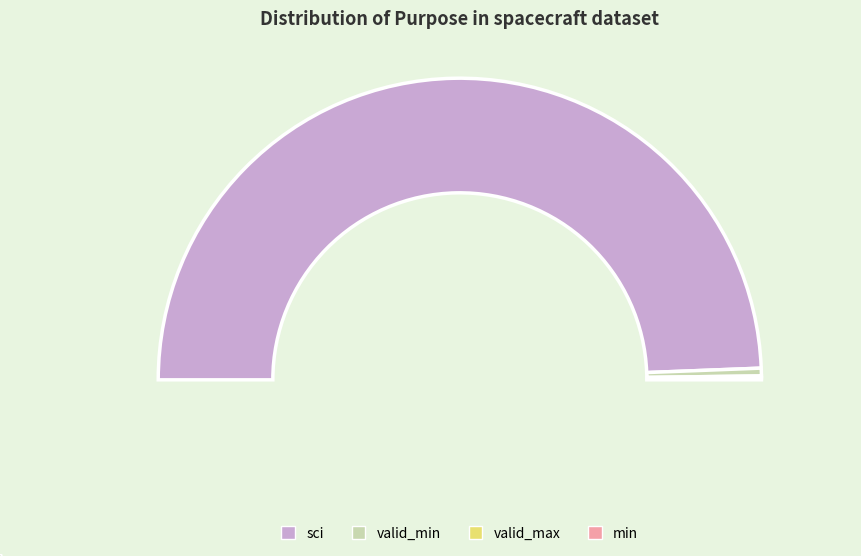

The valid_max slice represents 1% of the pie. True or false?

False